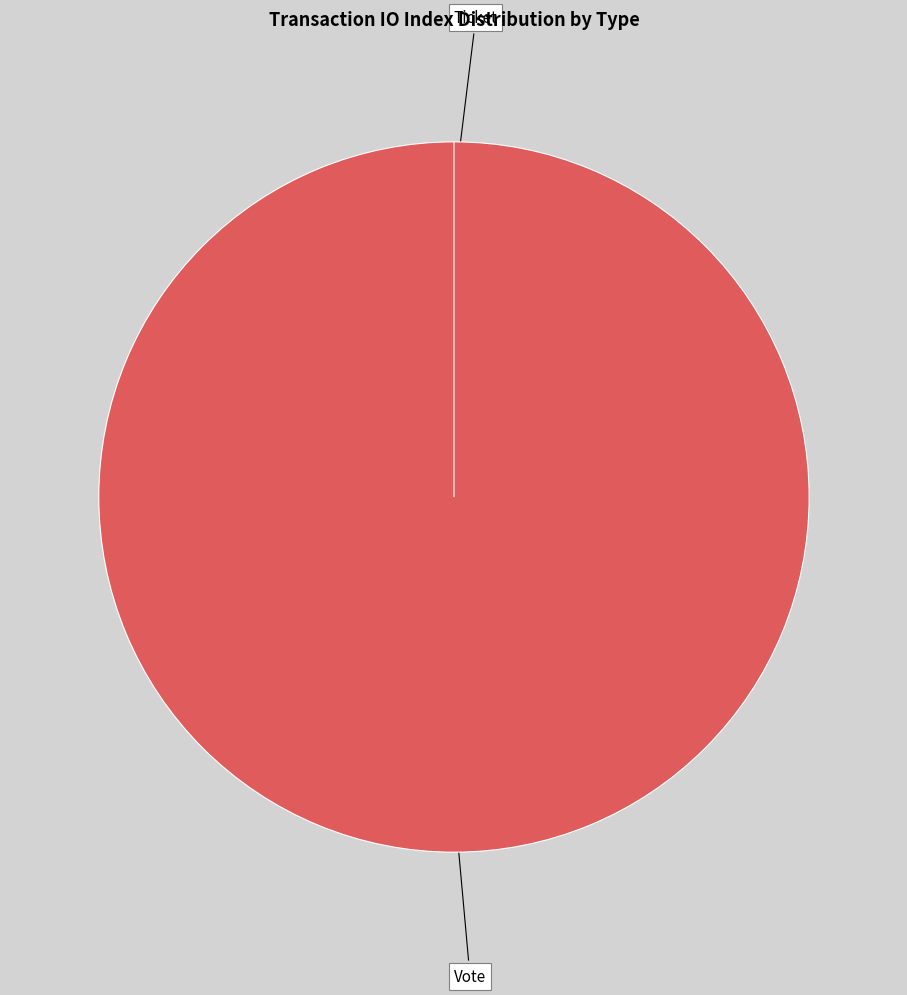

Which slice is the largest?

Vote